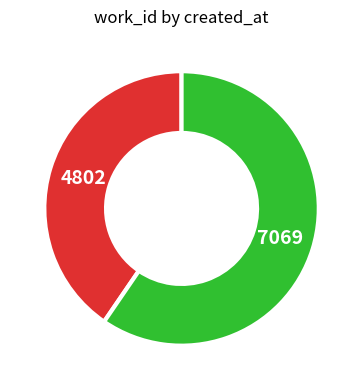

Is there a majority slice in this chart?

Yes